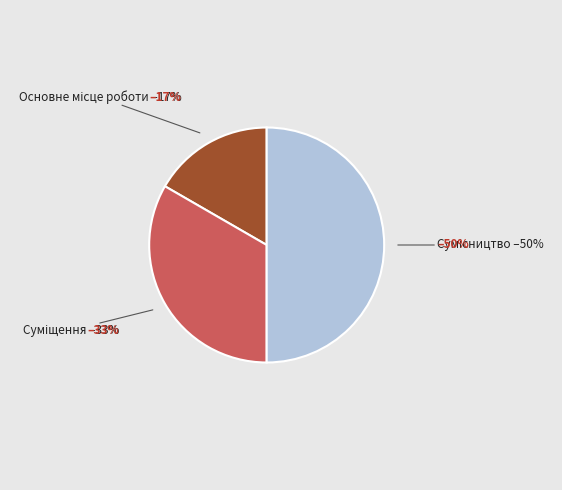

Is Суміщення the majority of the pie?

No